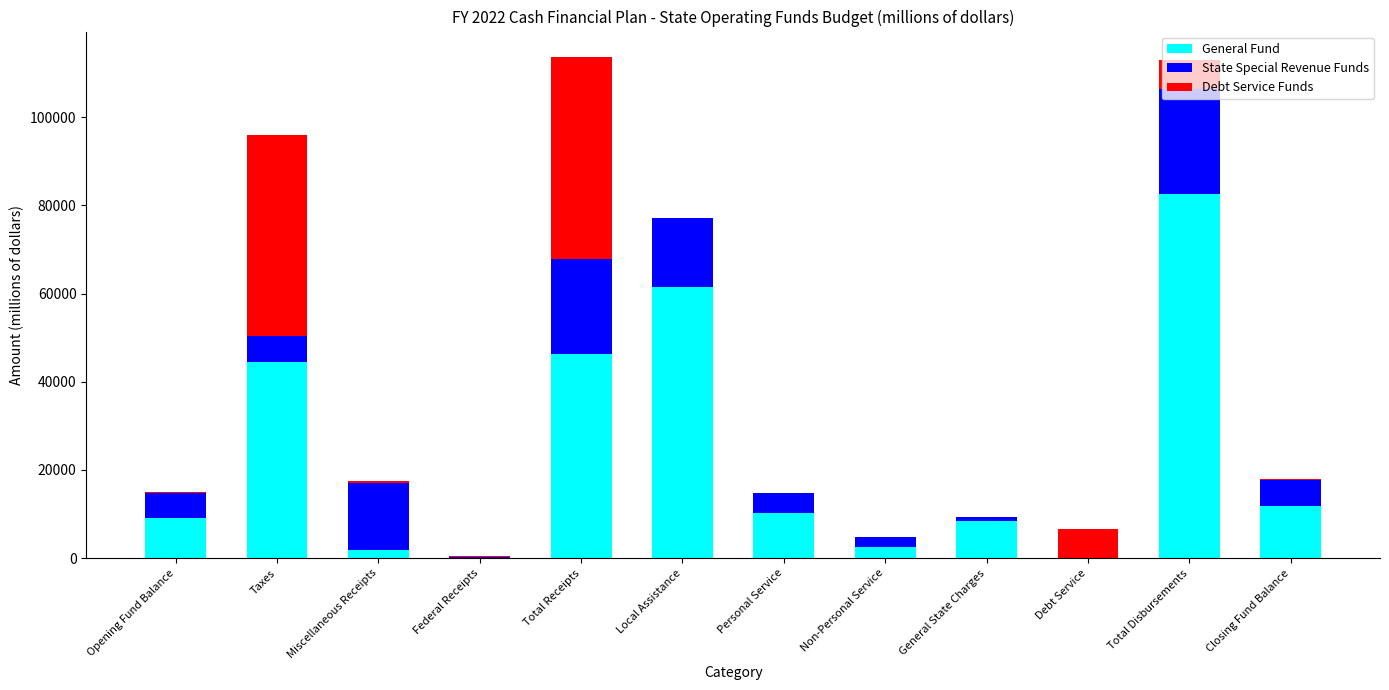

How many data points does each series have?

12